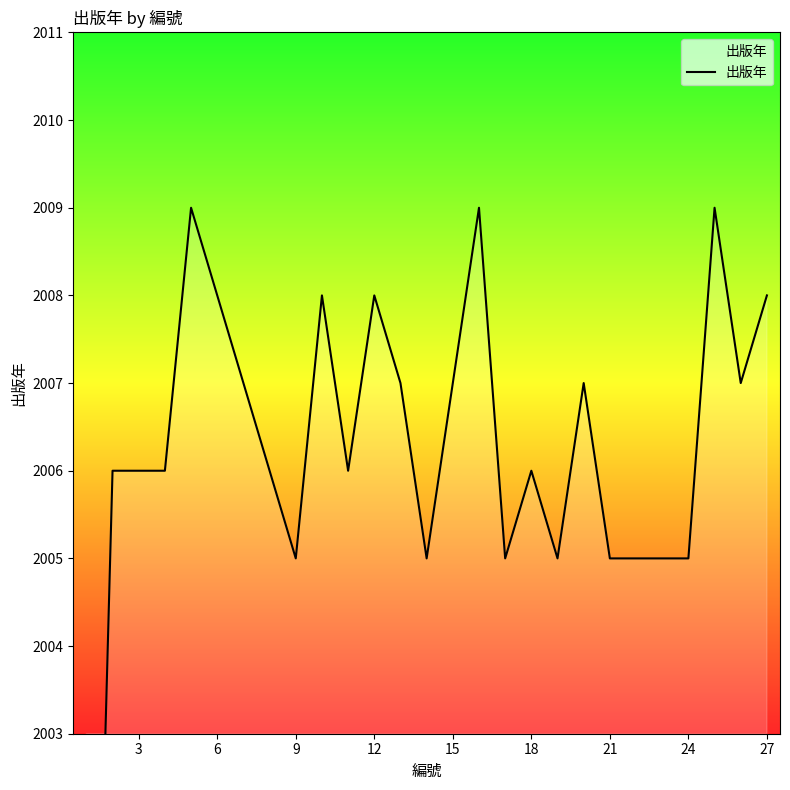

Is it true that the value at 27 is 934?

False